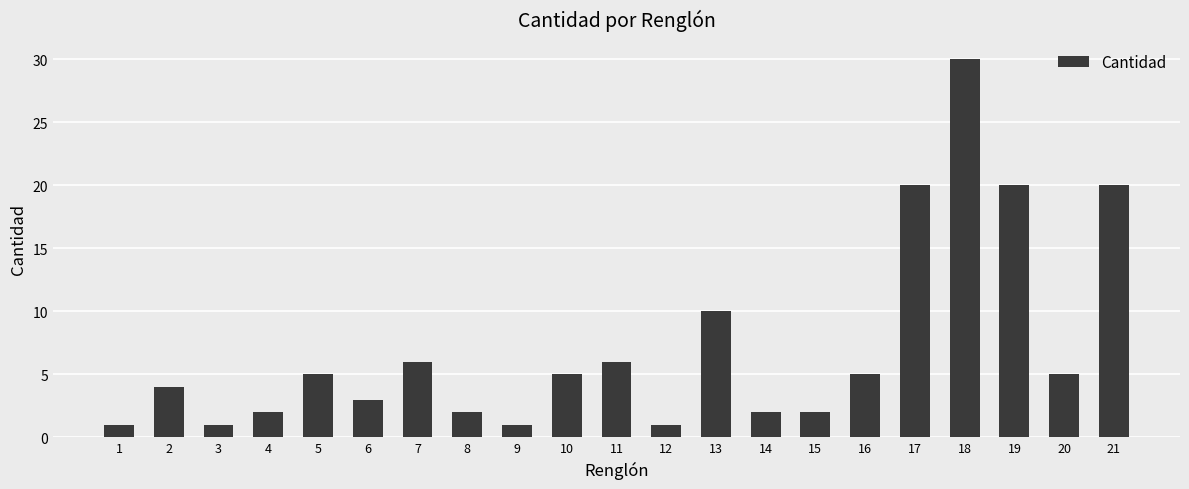

How many values are below 5?

10